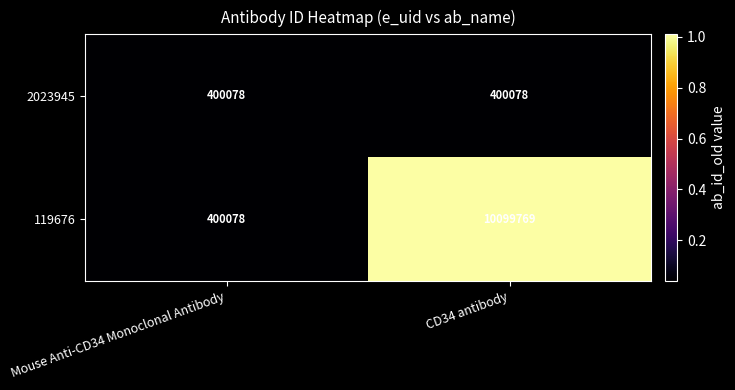

Reading left to right, transcribe all the data shown in this chart.

2023945: Mouse Anti-CD34 Monoclonal Antibody=400078	CD34 antibody=400078
119676: Mouse Anti-CD34 Monoclonal Antibody=400078	CD34 antibody=10099769